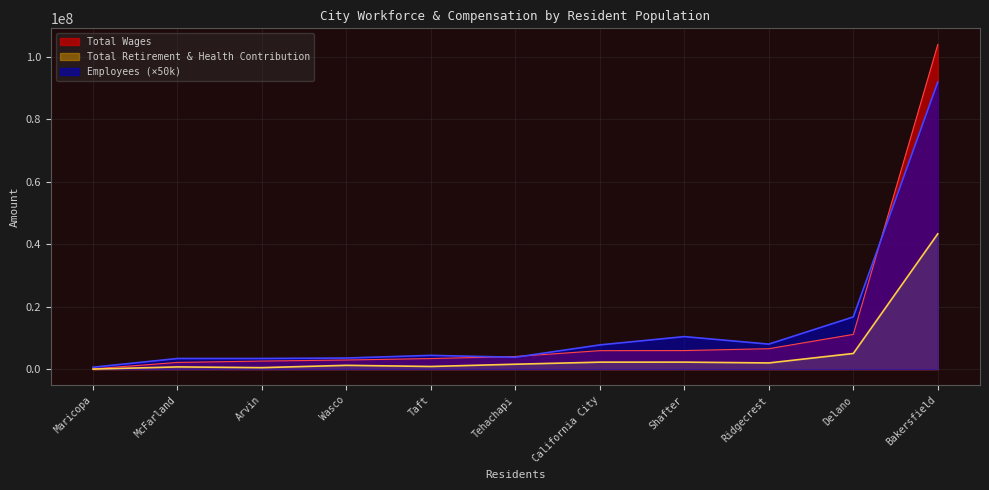

Between McFarland and Arvin, which series saw the biggest shift?

Total Wages